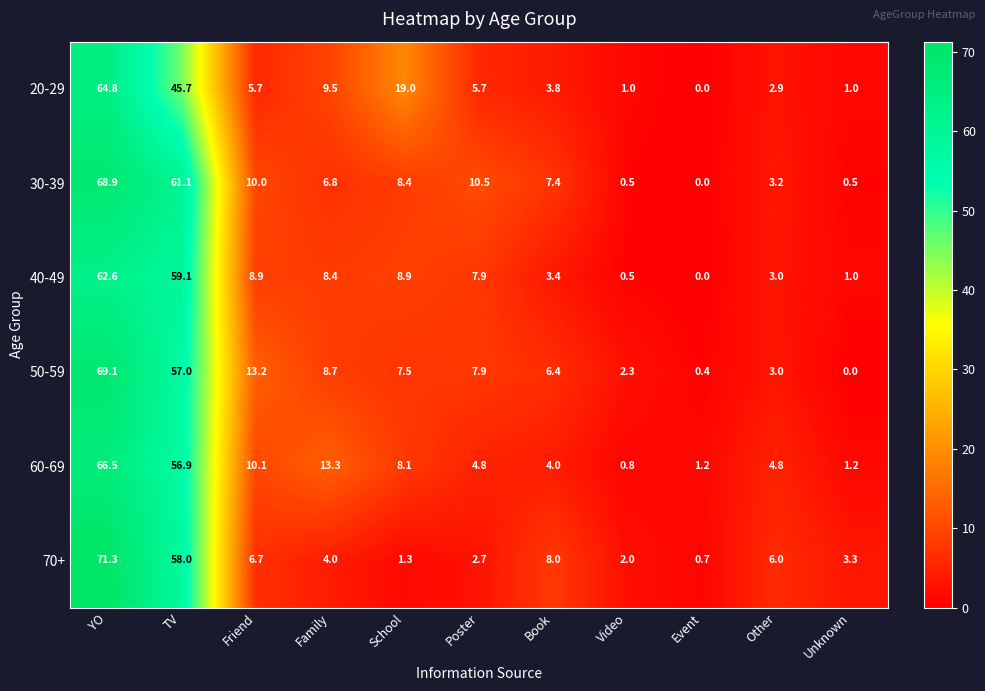

At Book, list the series in order from smallest to largest.

40-49, 20-29, 60-69, 50-59, 30-39, 70+